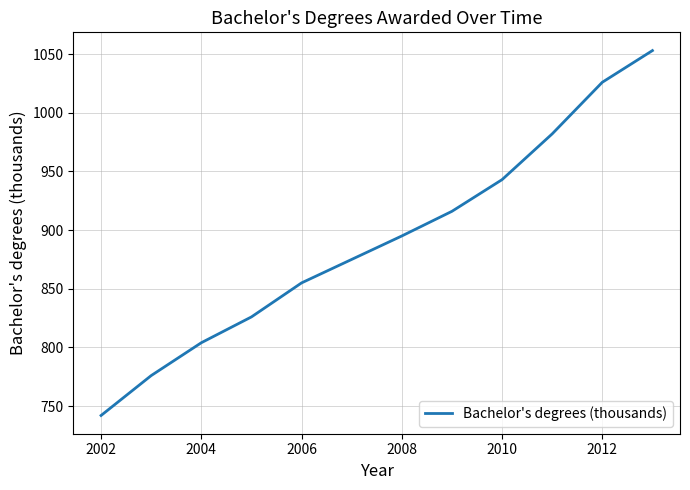

What is the difference between the maximum and minimum values?

311